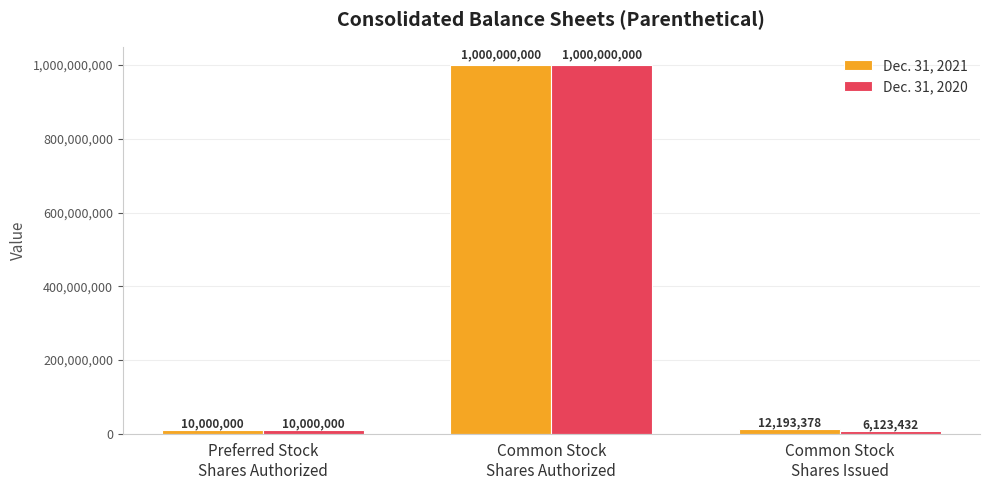

What is the lowest value of the Dec. 31, 2021 series?

10000000